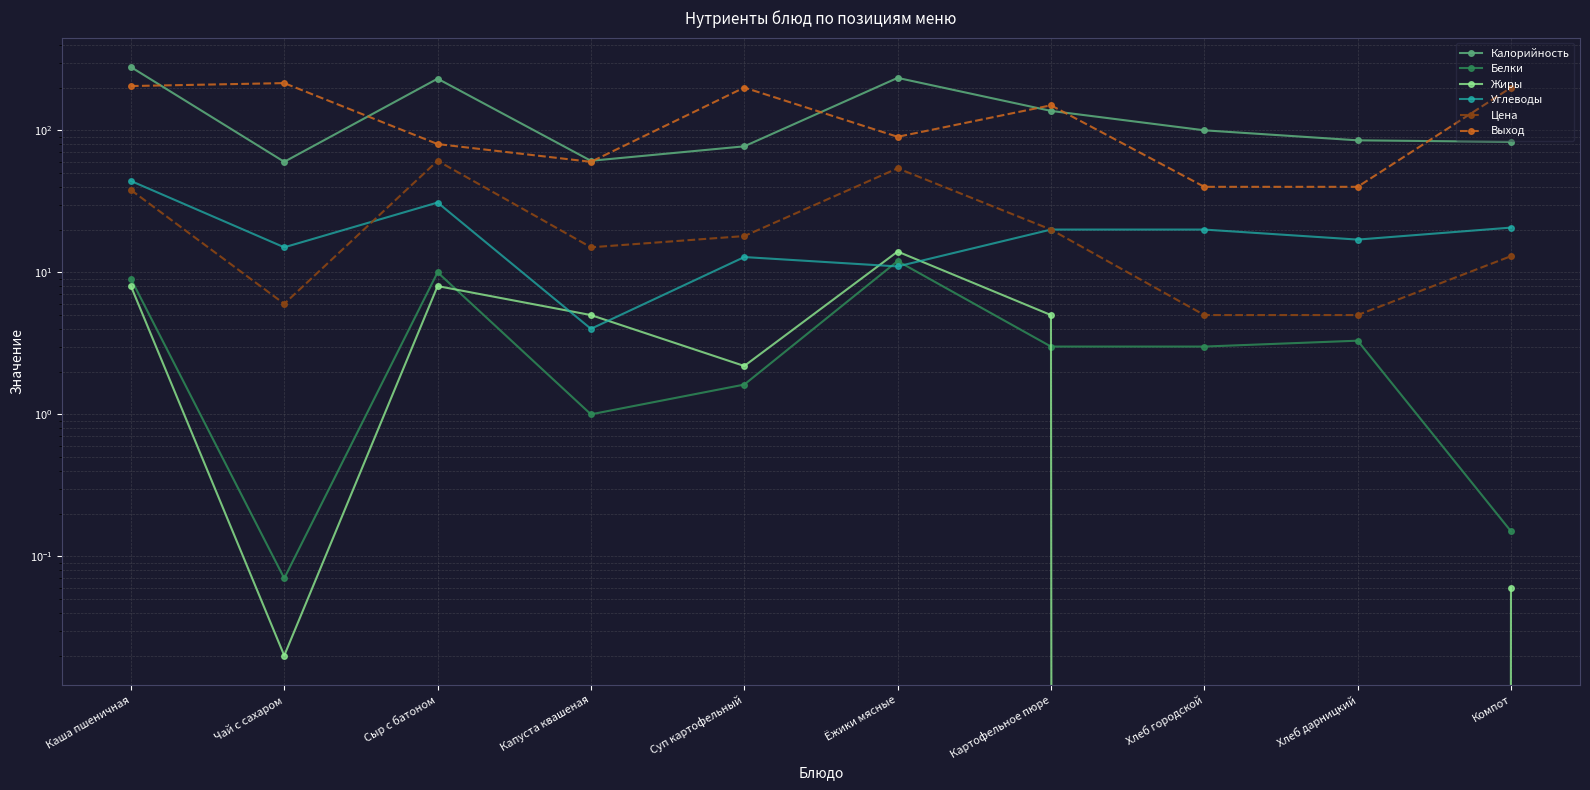

Which series has the largest range (max minus min)?

Калорийность